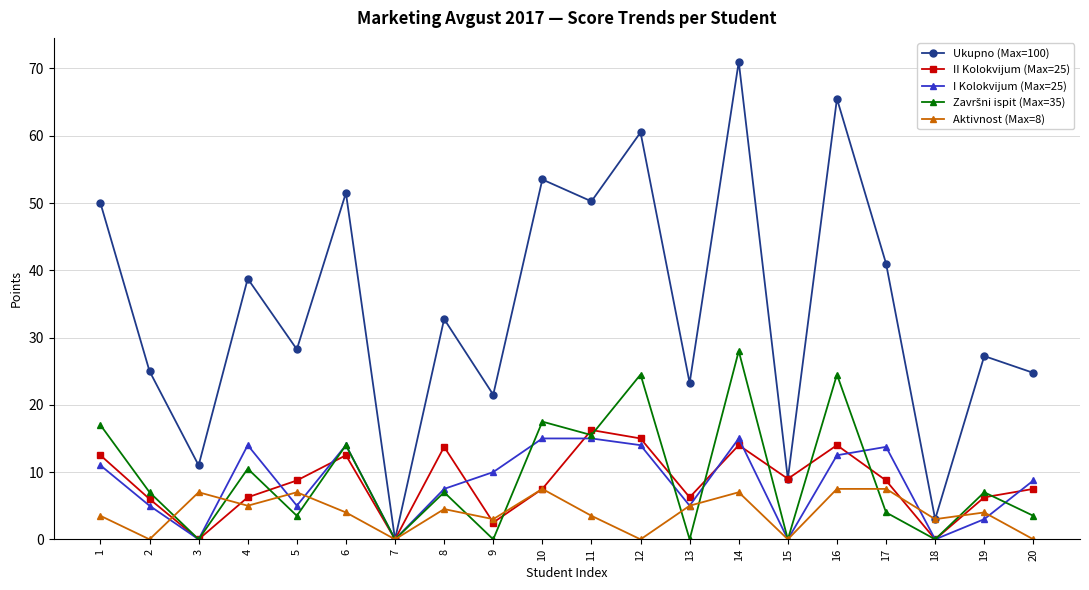

Where does the I Kolokvijum (Max=25) series first go above 10?

1